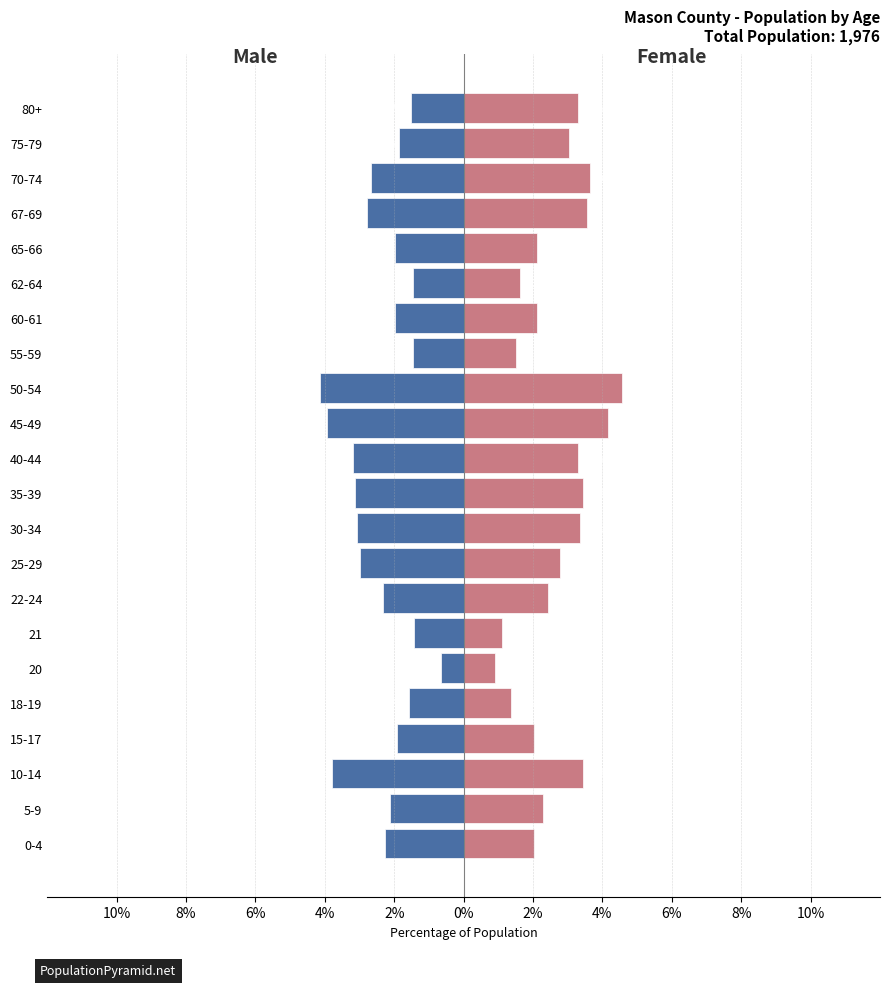

What is the highest value of the Female series?

4.6